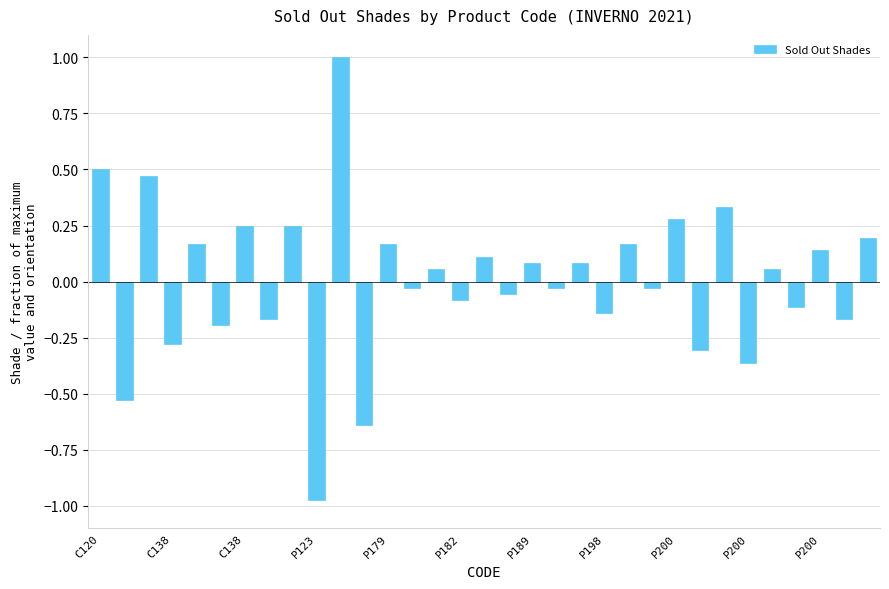

What is the maximum value shown in the chart?

1.0